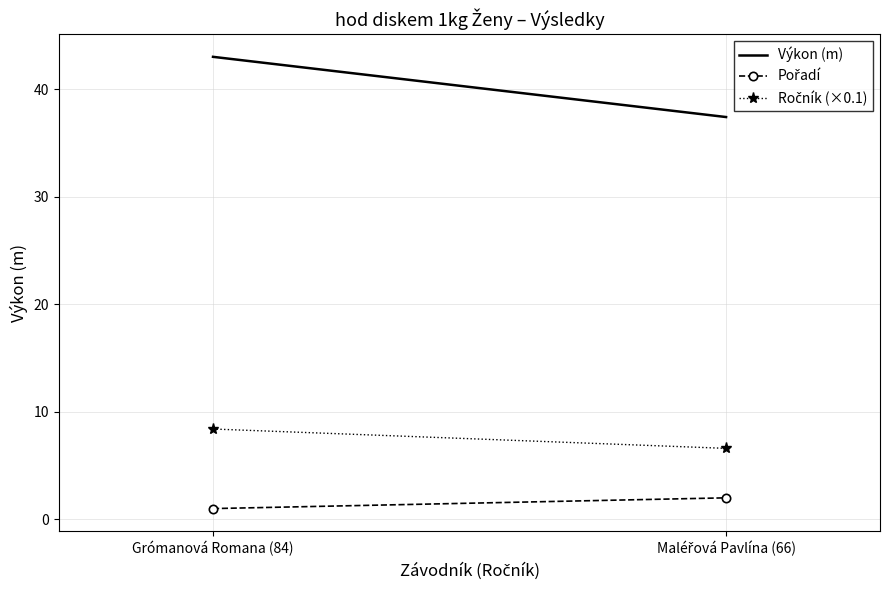

Rank the series by their average value, from lowest to highest.

Pořadí, Ročník (×0.1), Výkon (m)